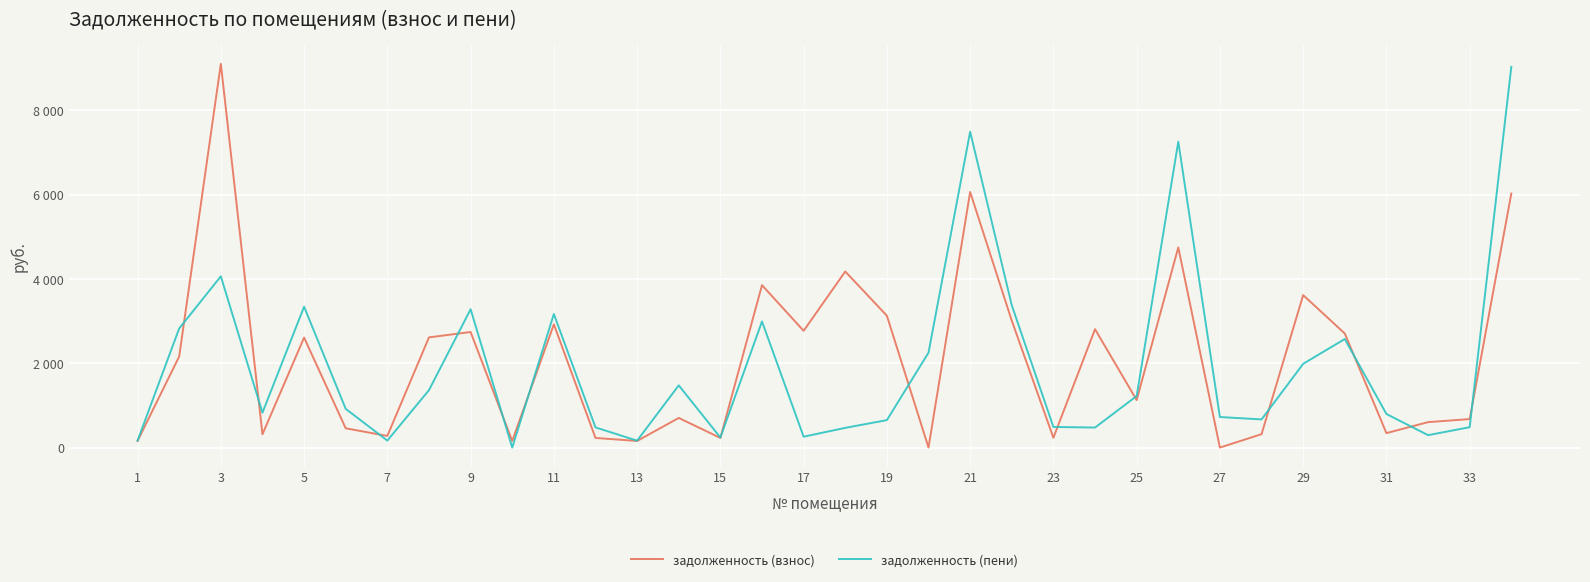

Is this an area chart (filled region under the line)?

No